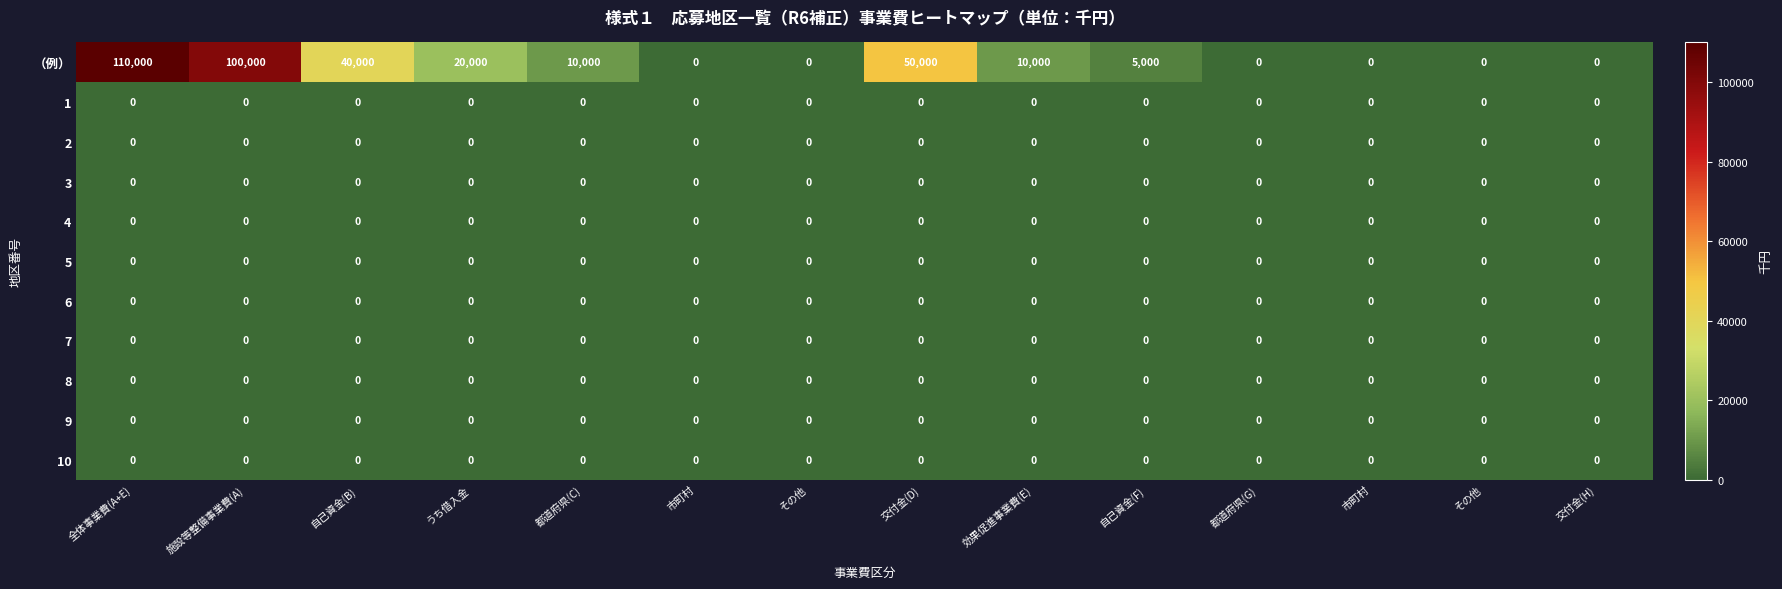

How many series are shown in this chart?

11